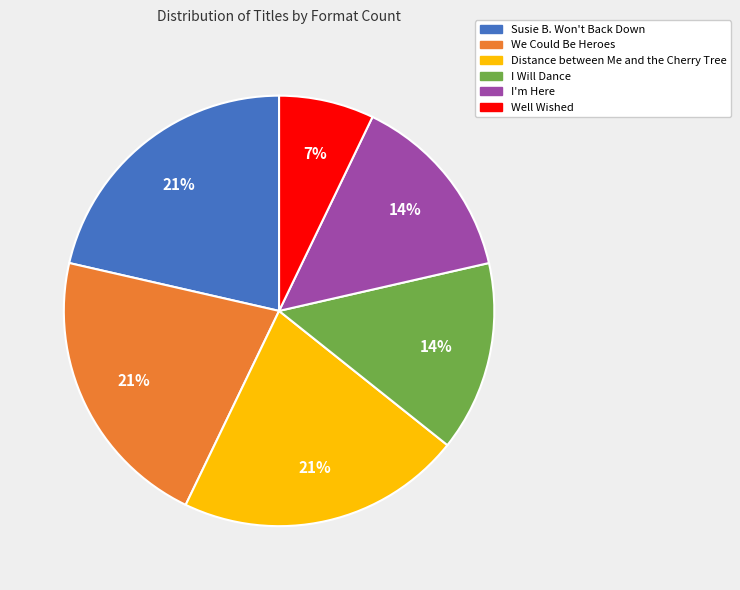

How many segments does this pie chart have?

6